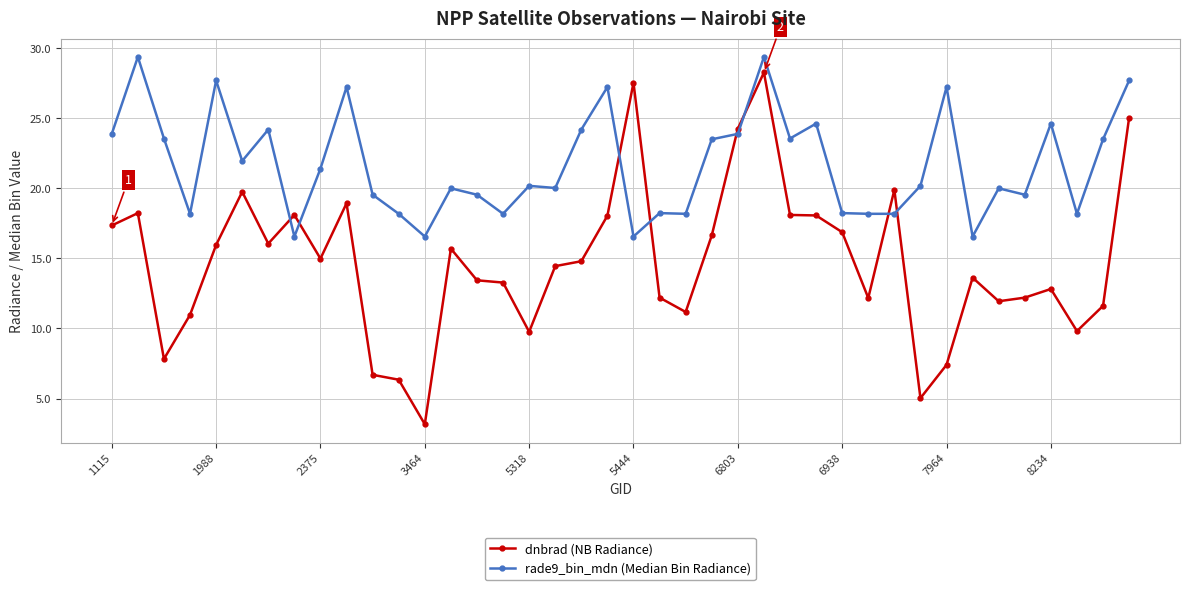

What is the minimum value shown in the chart?

3.2